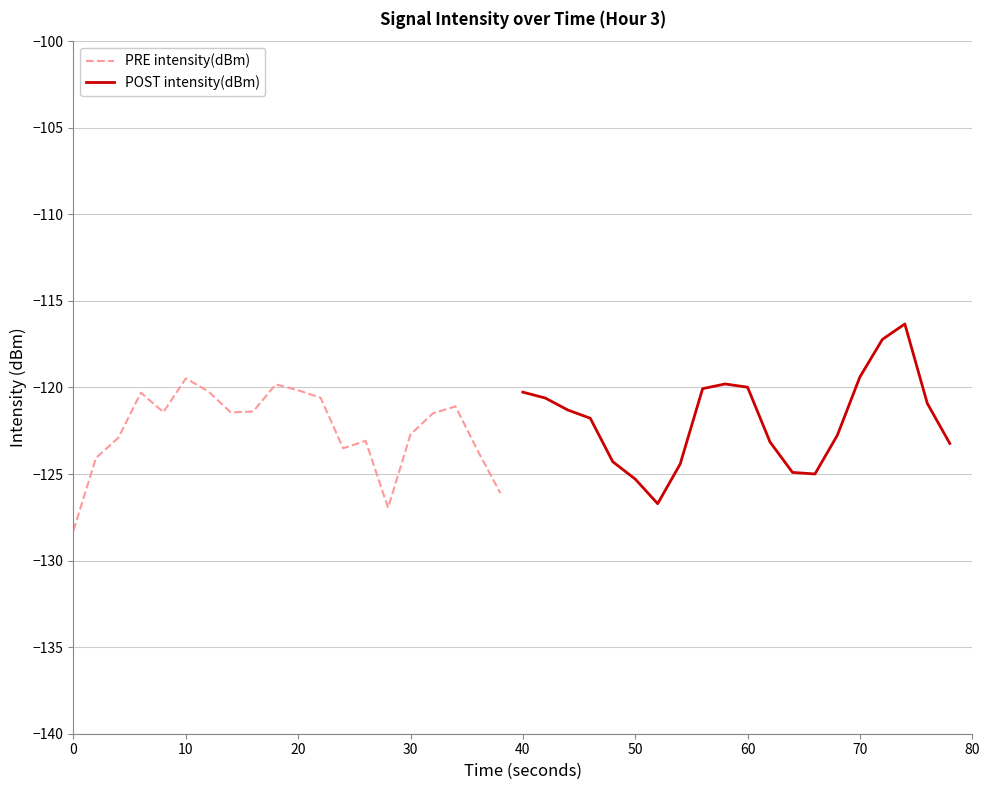

List the series in order of their peak value, highest first.

POST intensity(dBm), PRE intensity(dBm)